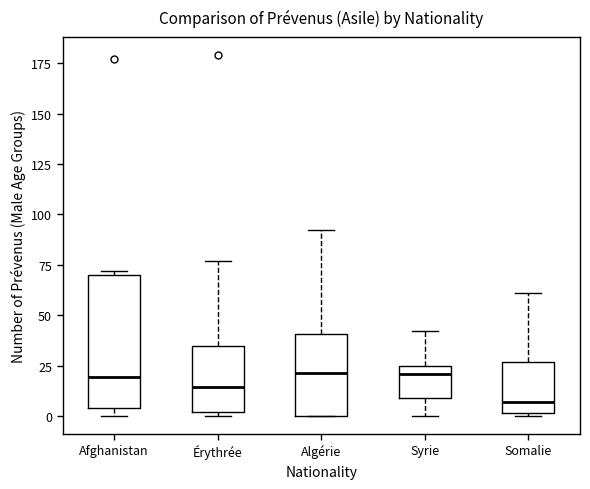

Reading left to right, read every box against the y-axis: the position of its median line, the range the box covers, and the ends of its whiskers. The values are not printed on the chart, so give them approximately, as read against the axis.

Afghanistan: median 20, box 5 to 70, whiskers 0 to 70 (just above the box's upper edge)
Érythrée: median 15, box 0 to 35, whiskers 0 (just below the box's lower edge) to 75
Algérie: median 20, box 0 to 40, whiskers 0 to 90
Syrie: median 20, box 10 to 25, whiskers 0 to 40
Somalie: median 5, box 0 to 25, whiskers 0 to 60